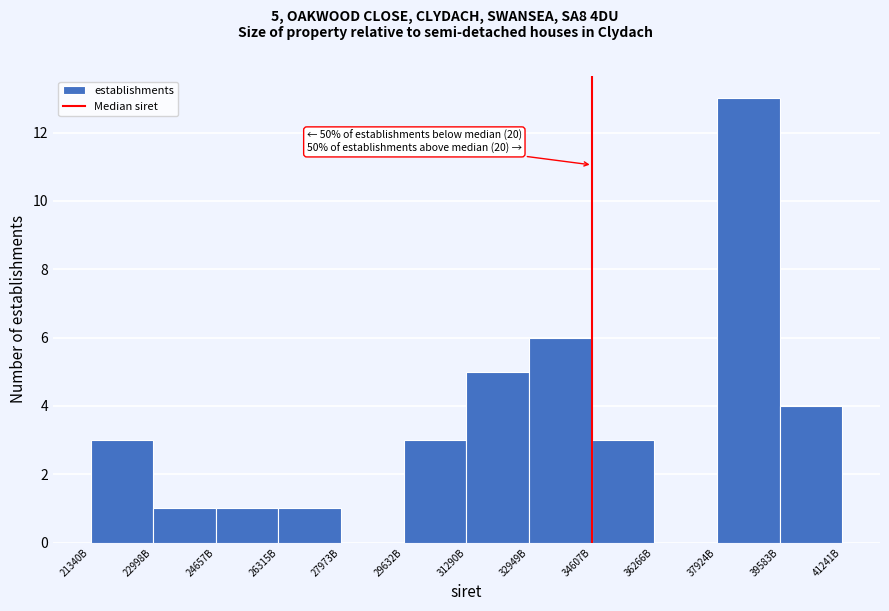

Reading left to right, list all the values displayed in this chart.

21340B=3	22998B=1	24657B=1	26315B=1	27973B=0	29632B=3	31290B=5	32949B=6	34607B=3	36266B=0	37924B=13	39583B=4